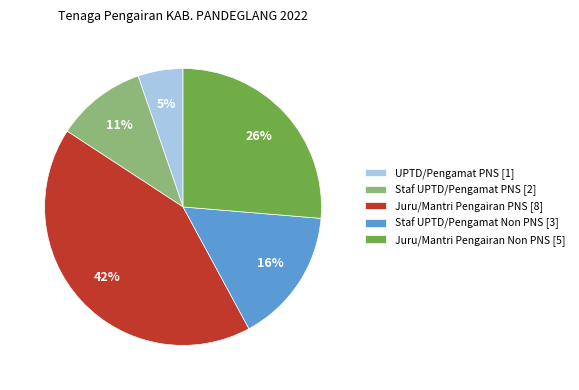

How many slices are in this pie chart?

5